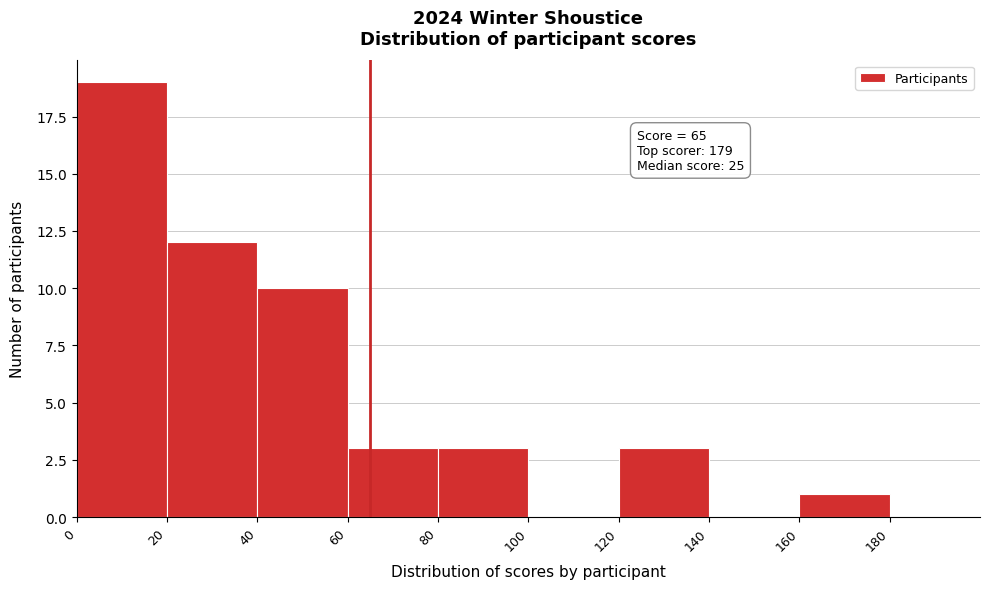

Which range on the x-axis has the tallest bar?

0 to 20